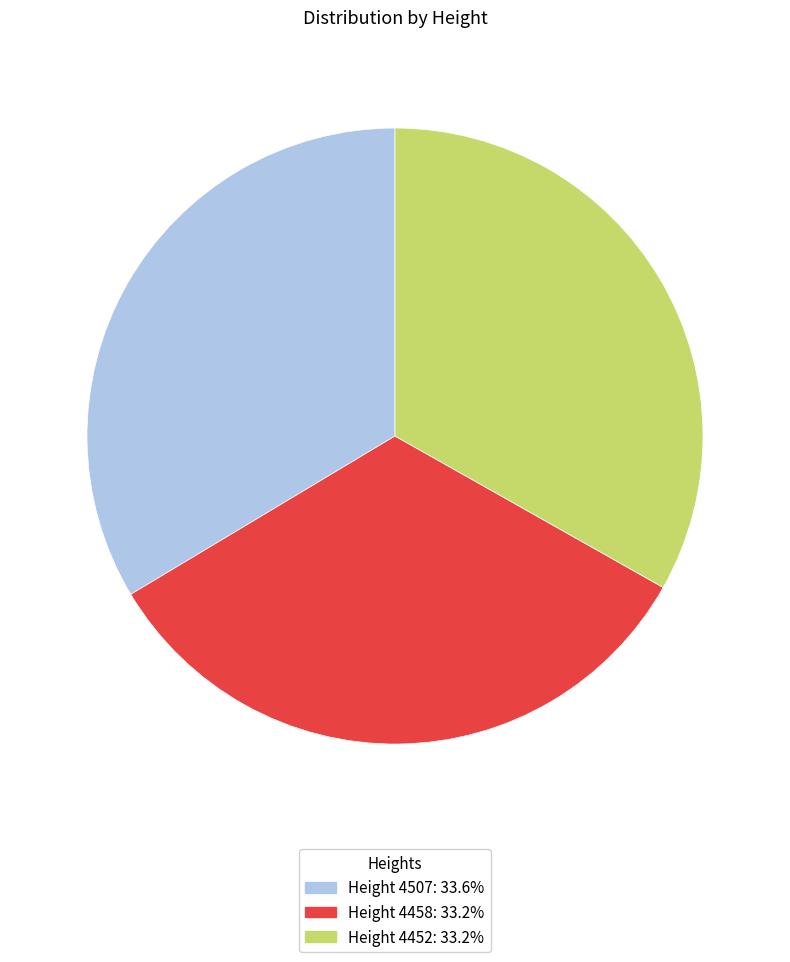

Is there a majority slice in this chart?

No